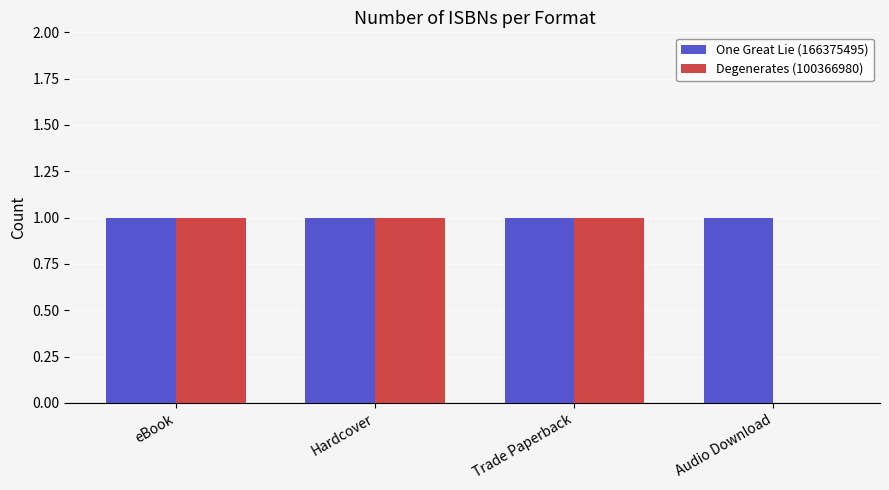

The value of Degenerates (100366980) at Audio Download is -1. True or false?

False